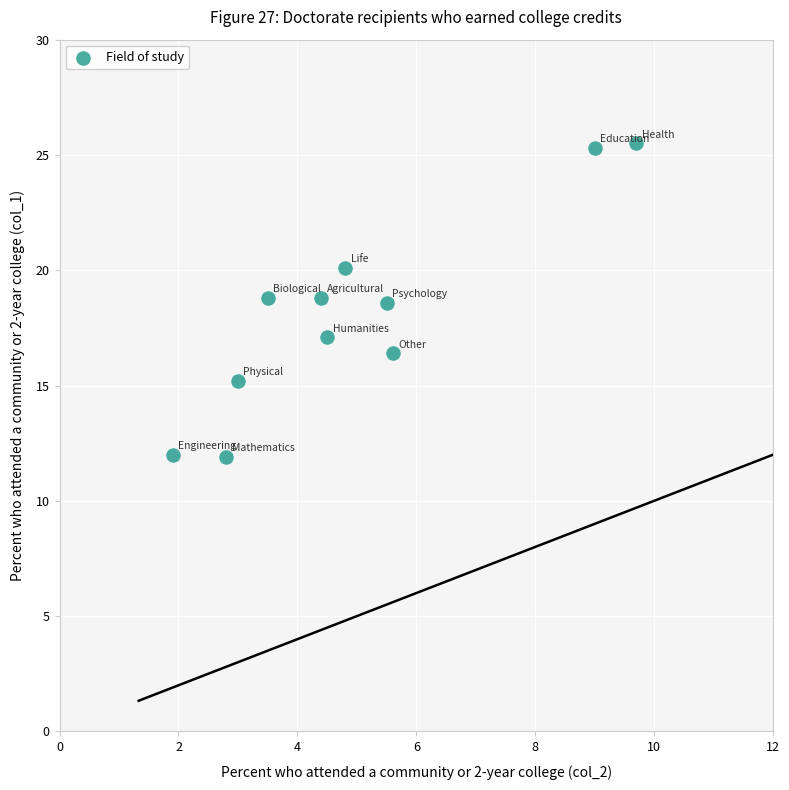

What is the range of Y values (max minus min)?

13.6